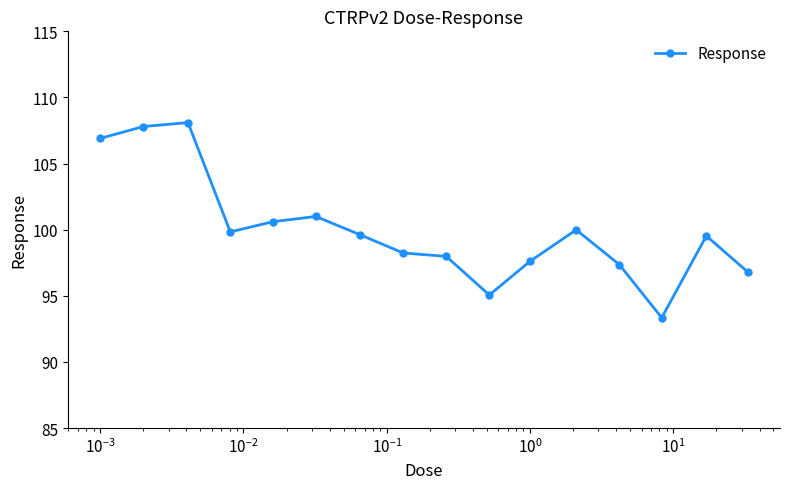

True or false: the data has more than 0 interior local peaks.

True